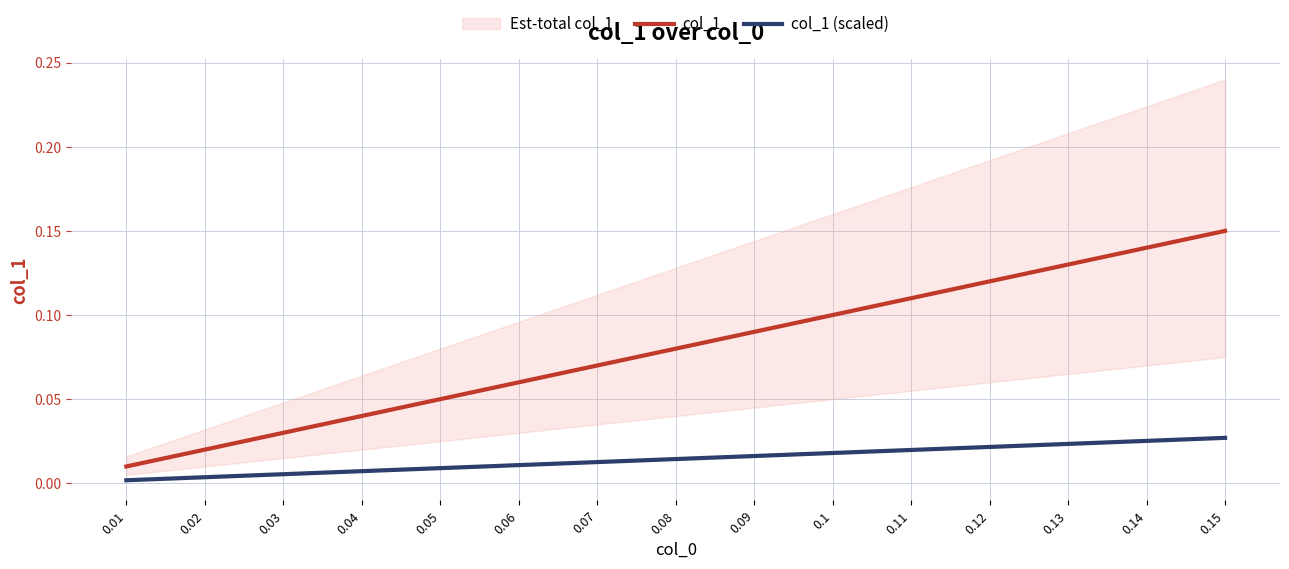

Is the value of col_1 at 0.01 greater than the value of col_1 (scaled) at 0.01?

Yes